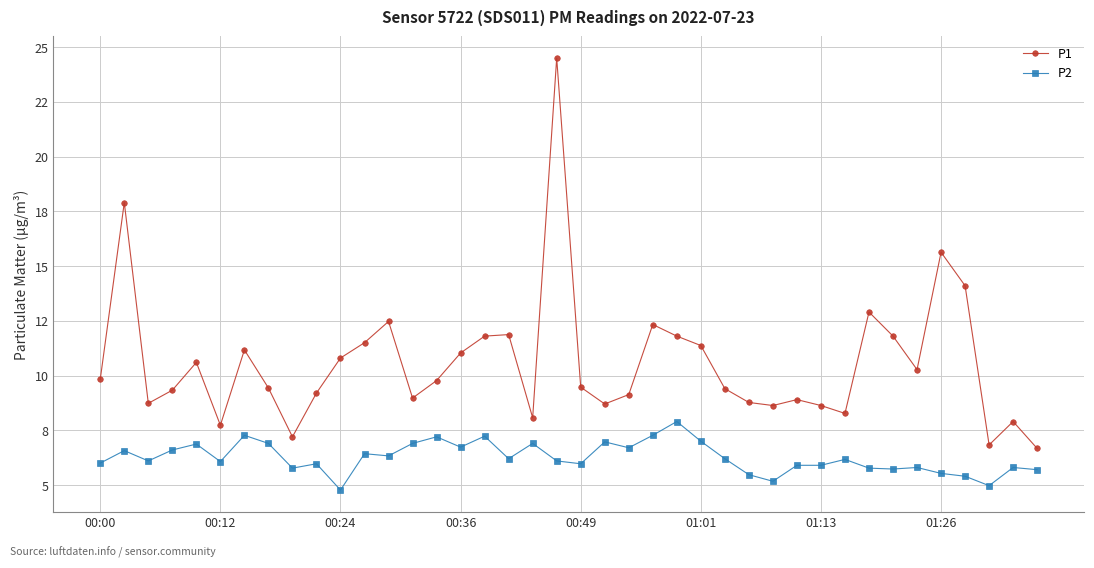

How many interior local peaks does the P2 series have?

13